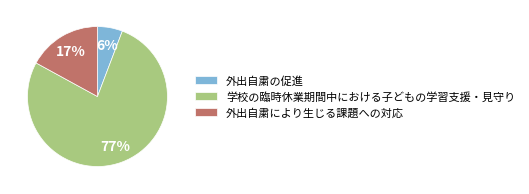

True or false: 学校の臨時休業期間中における子どもの学習支援・見守り accounts for 70% of the total.

False